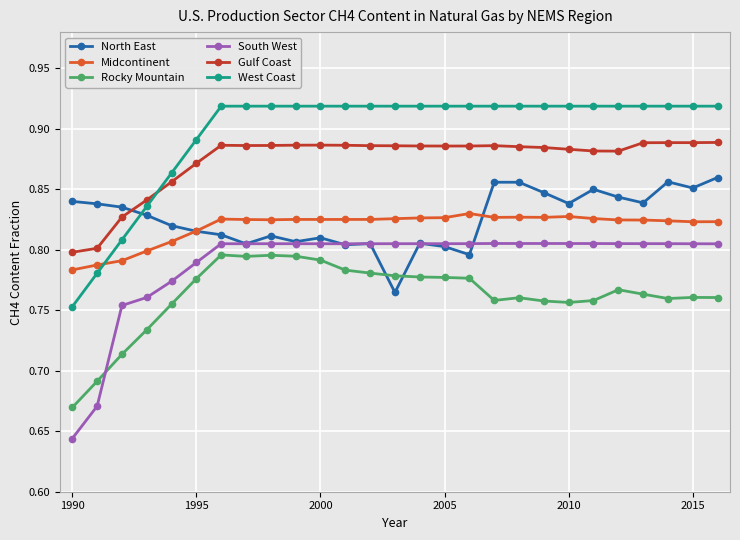

How many categories are shown in the chart?

27